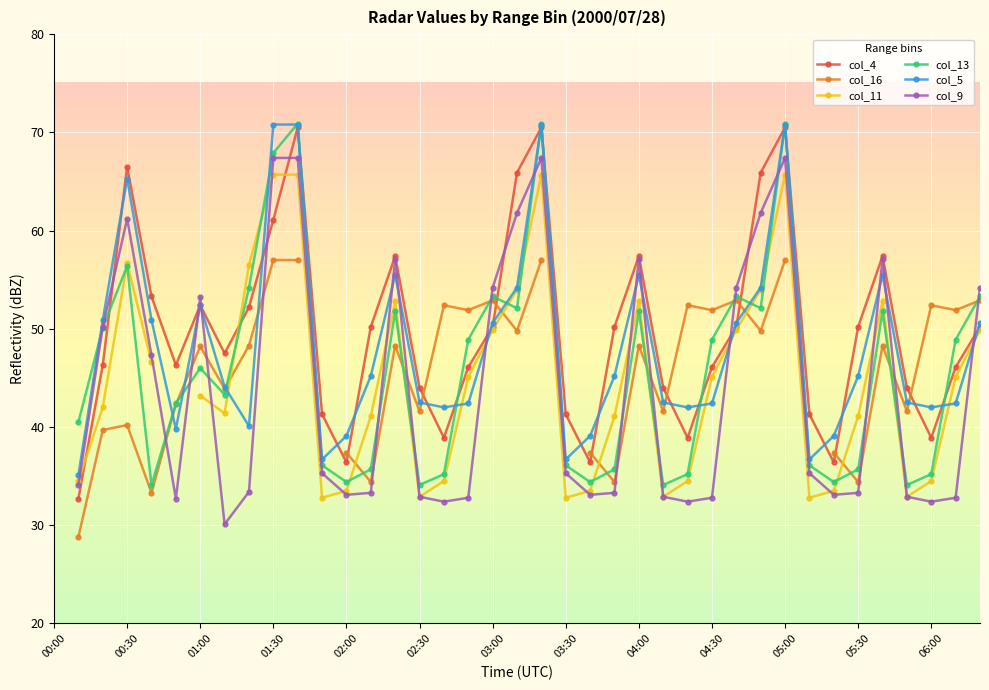

At which category does the chart reach its peak across all series?

05:00